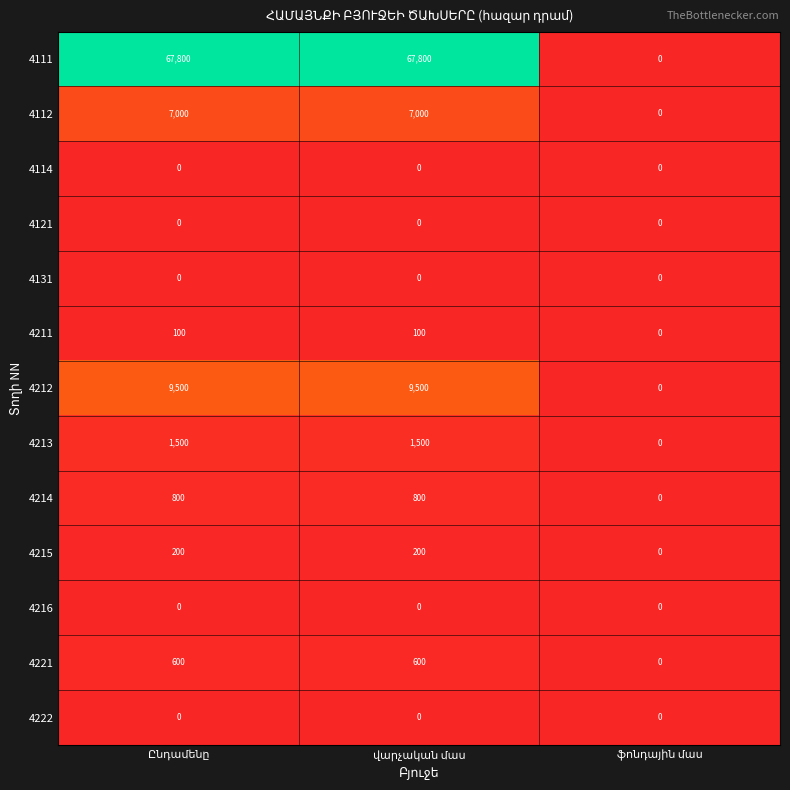

Count the 4221 values in the range 0 to 600.

3